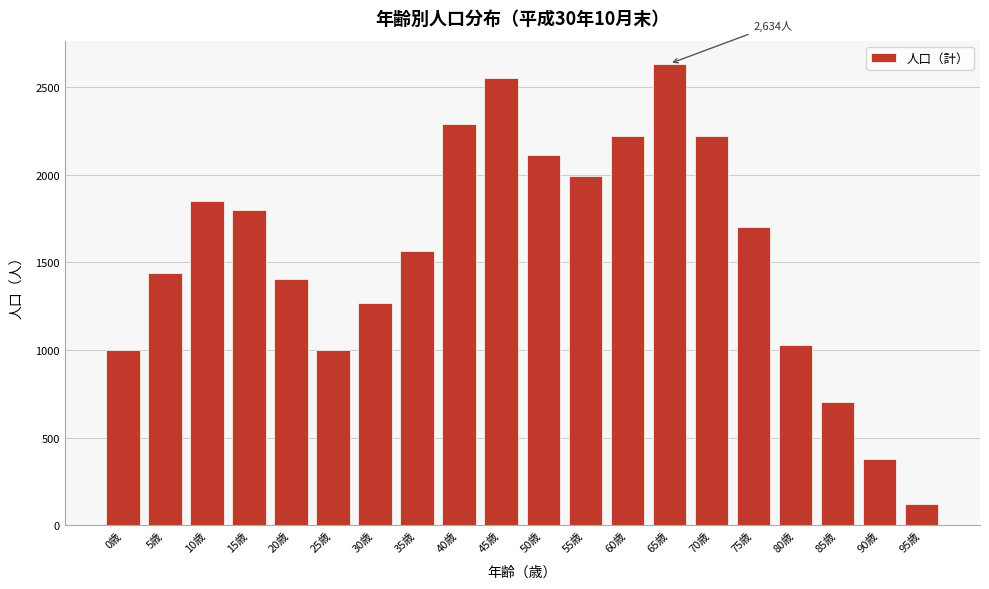

What is the average value?

1564